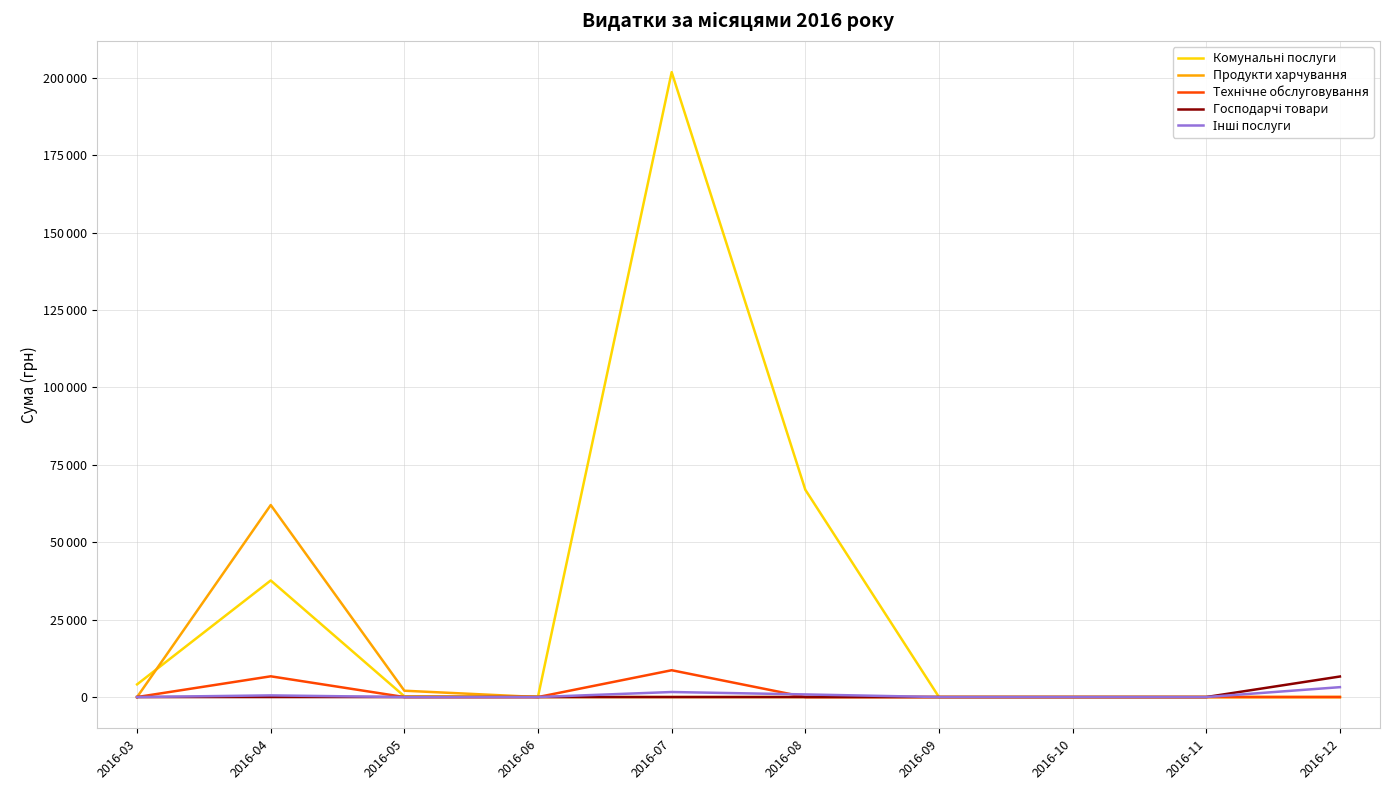

Does the chart have visible grid lines?

Yes